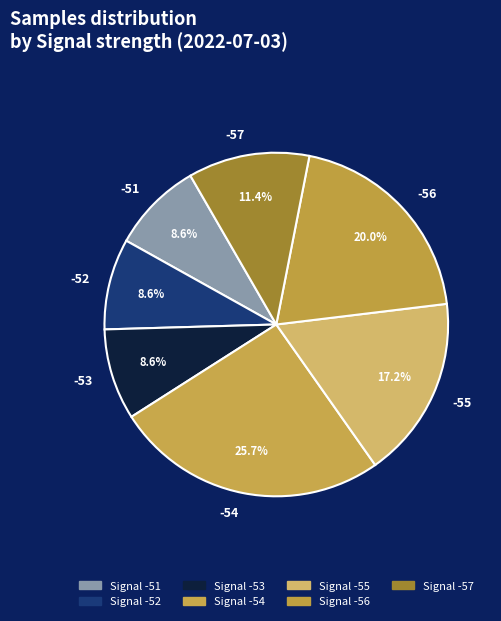

To the nearest percent, what portion does -54 represent?

26%